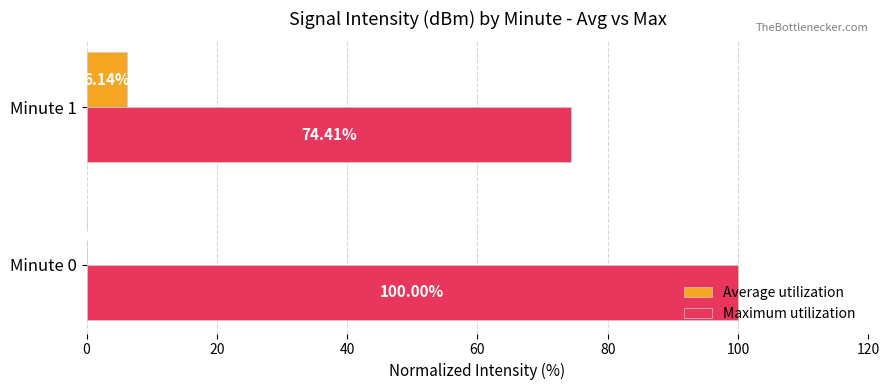

Between Minute 0 and Minute 1, which series saw the biggest shift?

Maximum utilization